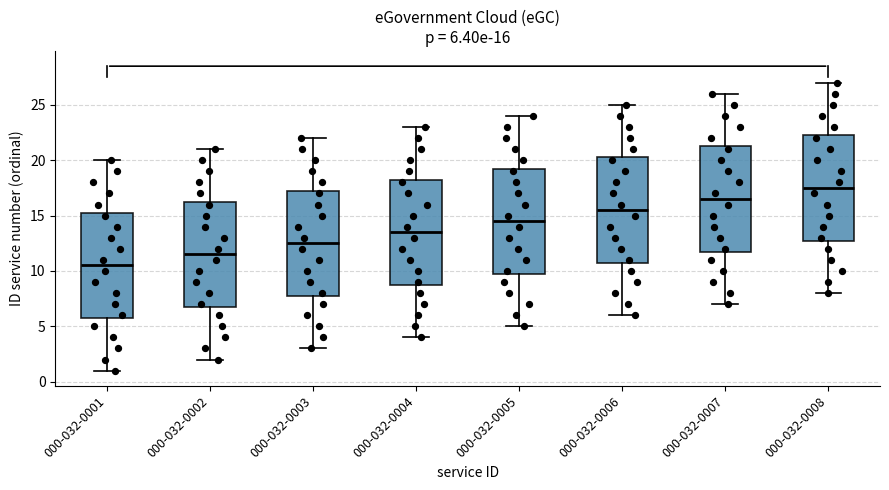

Which box has the lowest median line?

000-032-0001